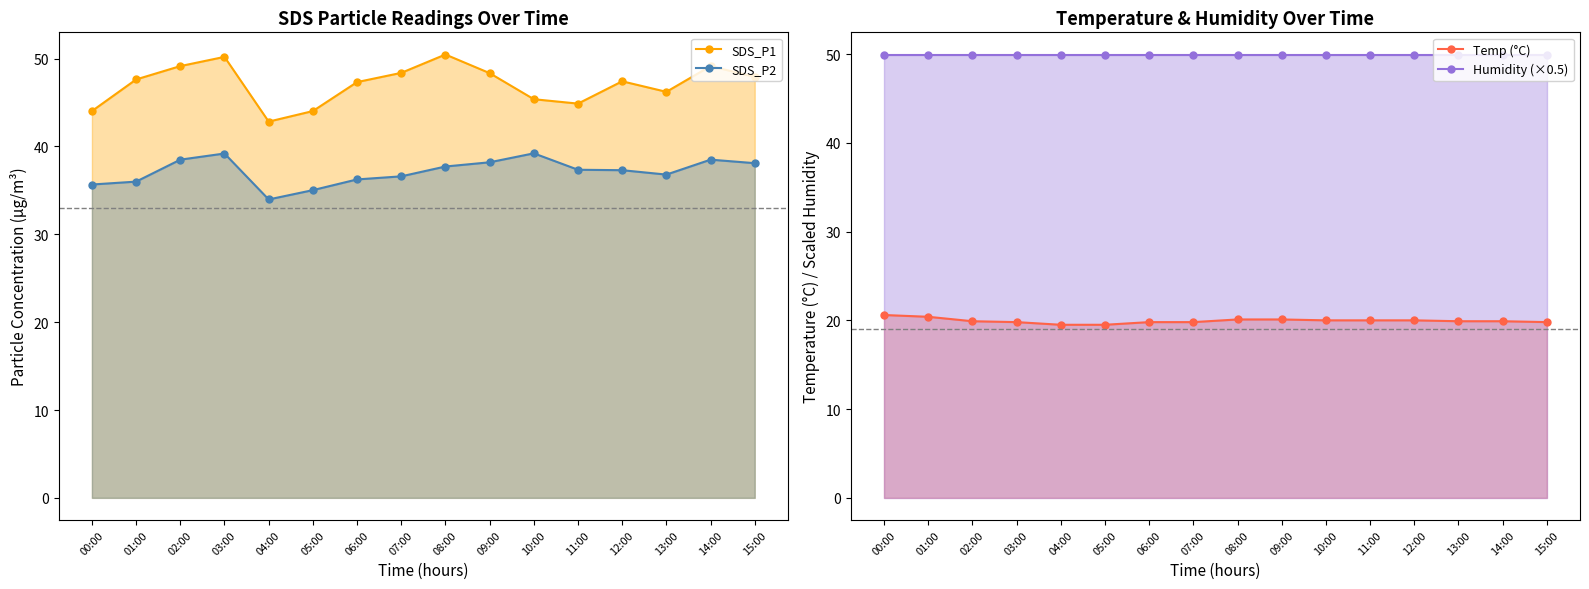

True or false: SDS_P2 has a value of 20.0 at 03:00.

False